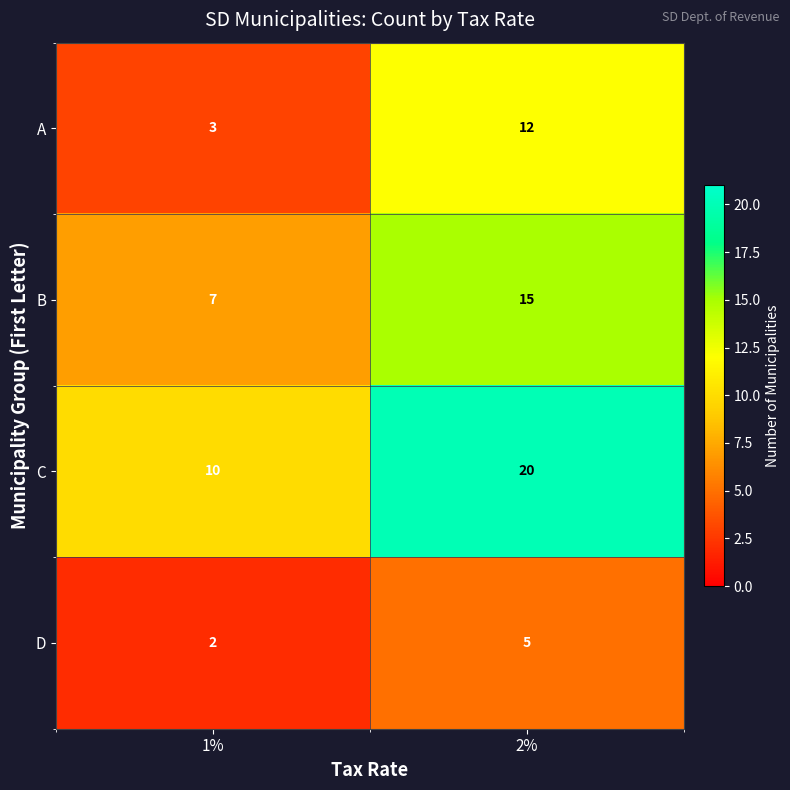

What value does the C series have at 1%?

10